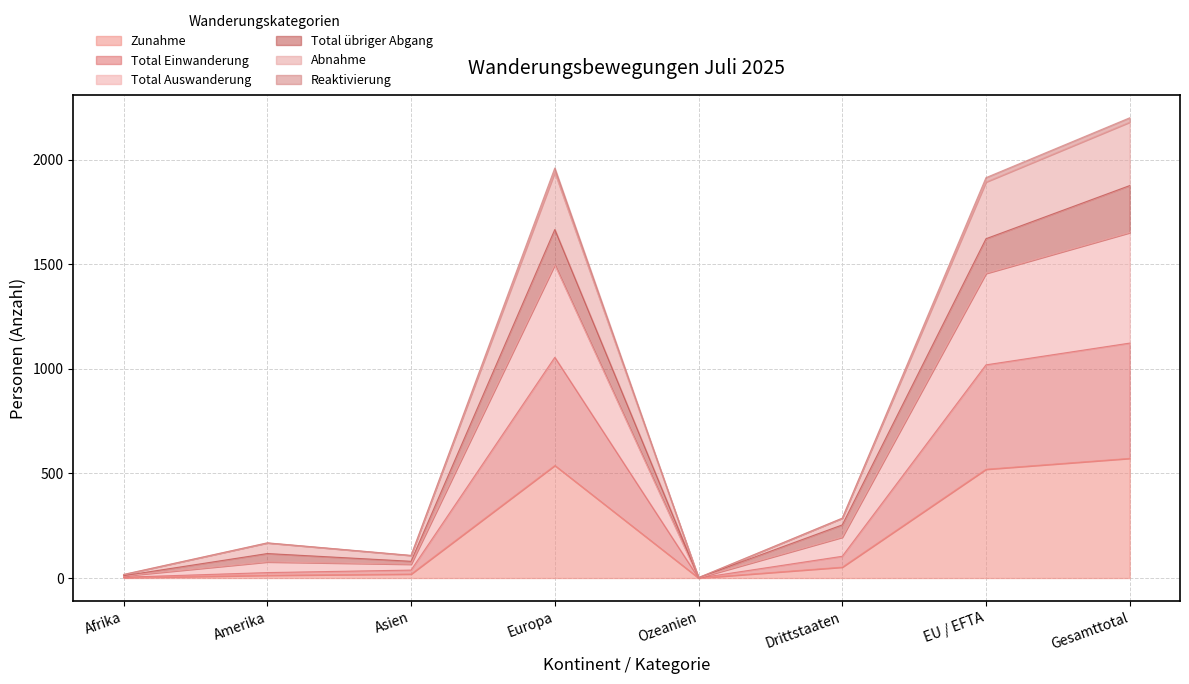

True or false: Zunahme has a value of 283 at EU / EFTA.

False